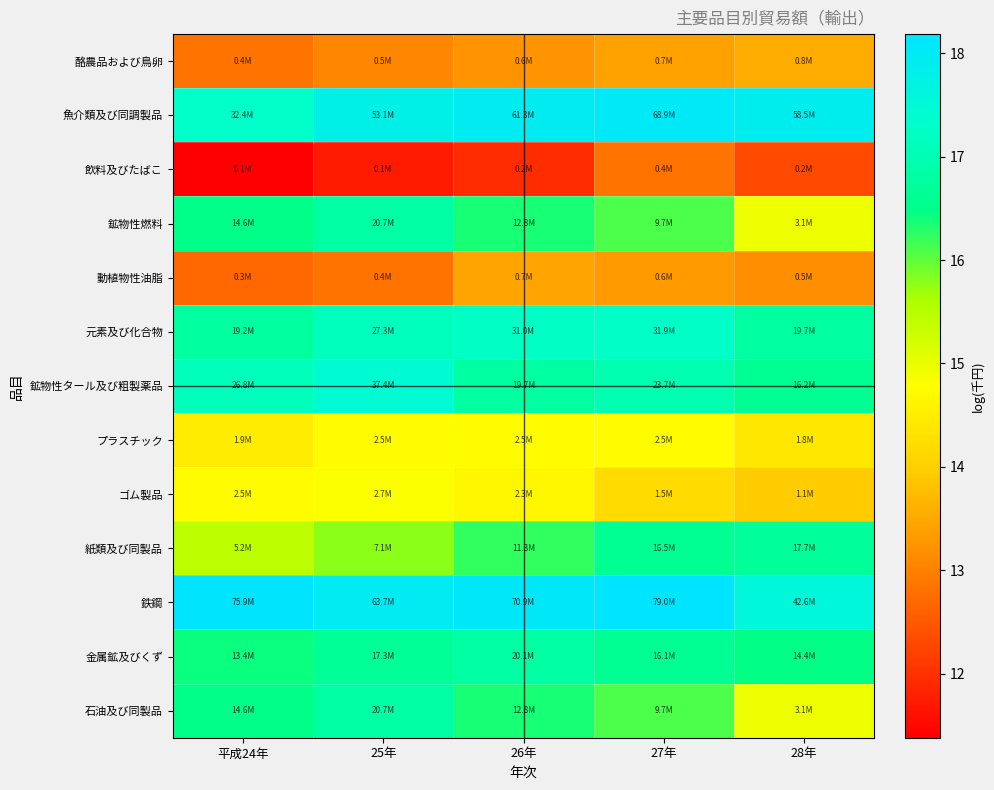

Rank the series at 28年 from lowest to highest value.

飲料及びたばこ, 動植物性油脂, 酪農品および鳥卵, ゴム製品, プラスチック, 鉱物性燃料, 石油及び同製品, 金属鉱及びくず, 鉱物性タール及び粗製薬品, 紙類及び同製品, 元素及び化合物, 鉄鋼, 魚介類及び同調製品